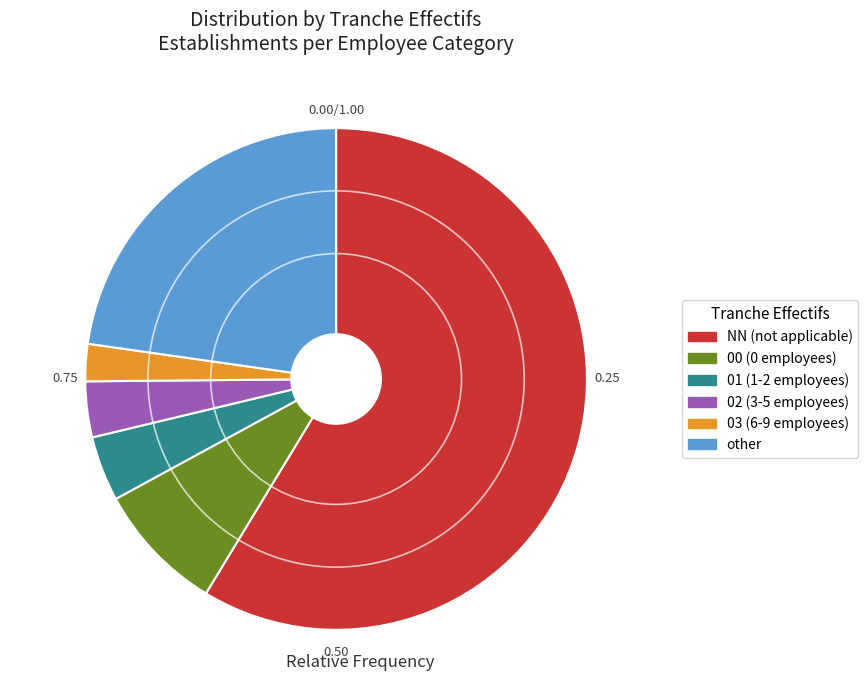

Count the number of slices in the pie.

6